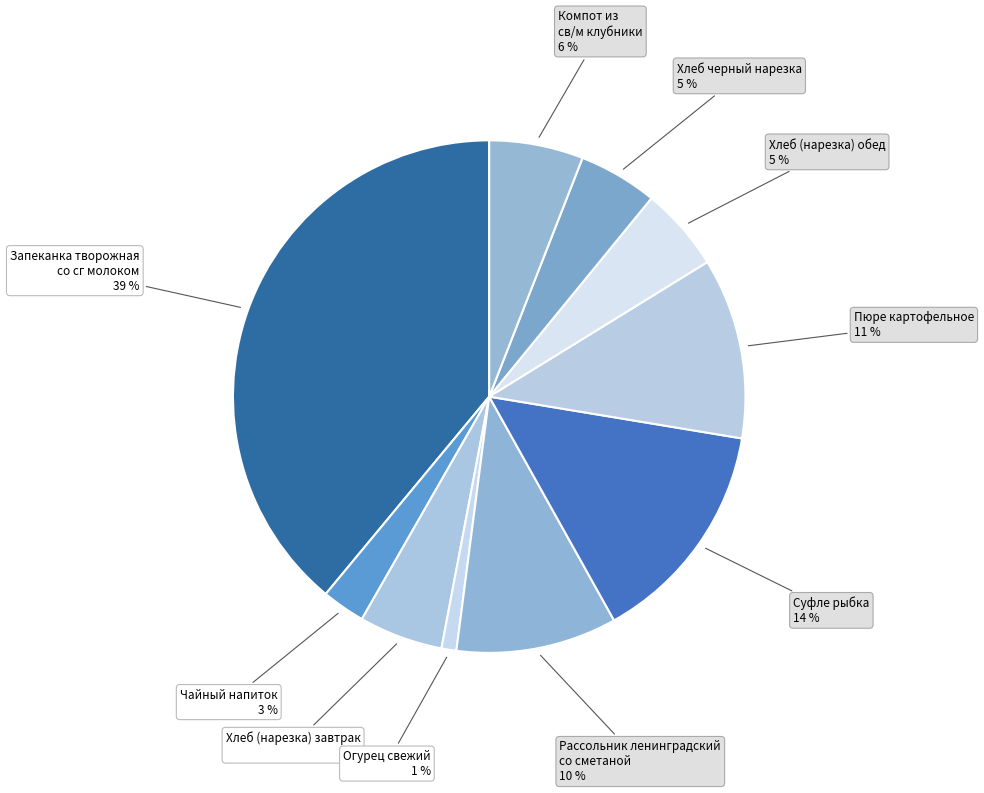

To the nearest percent, what portion does Запеканка творожная со сг молоком represent?

39%